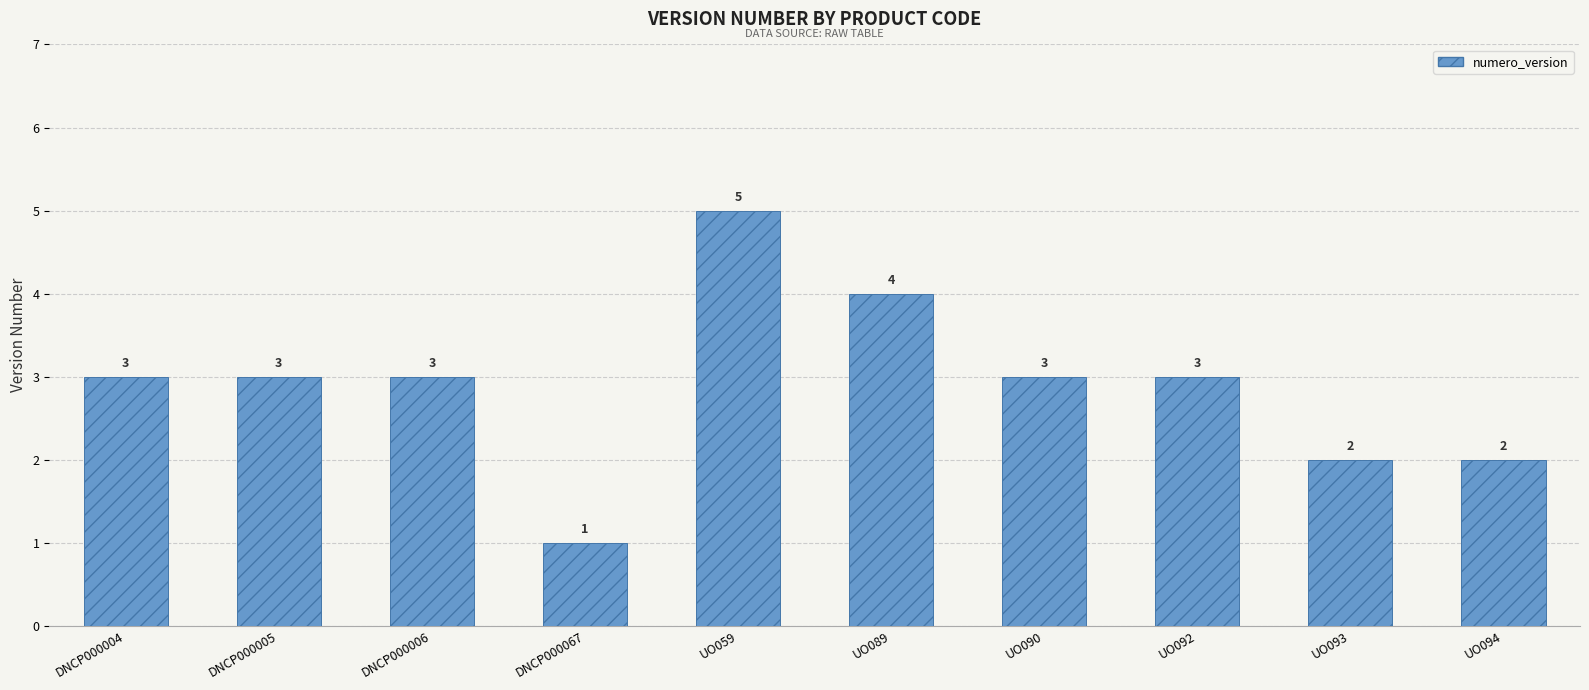

The value at DNCP000005 is 3. True or false?

True